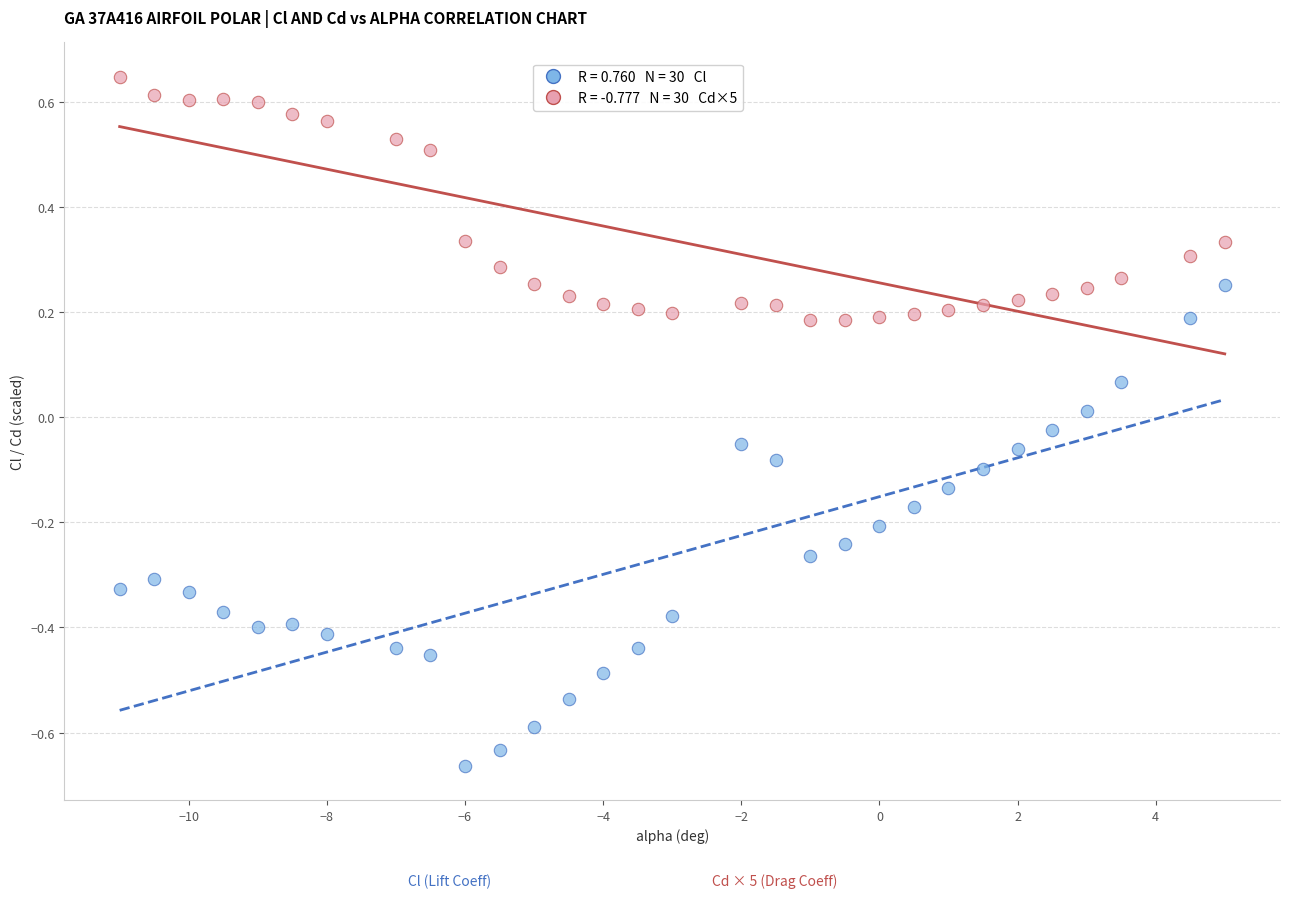

Across all data points, what is the range of X values (max minus min)?

16.0